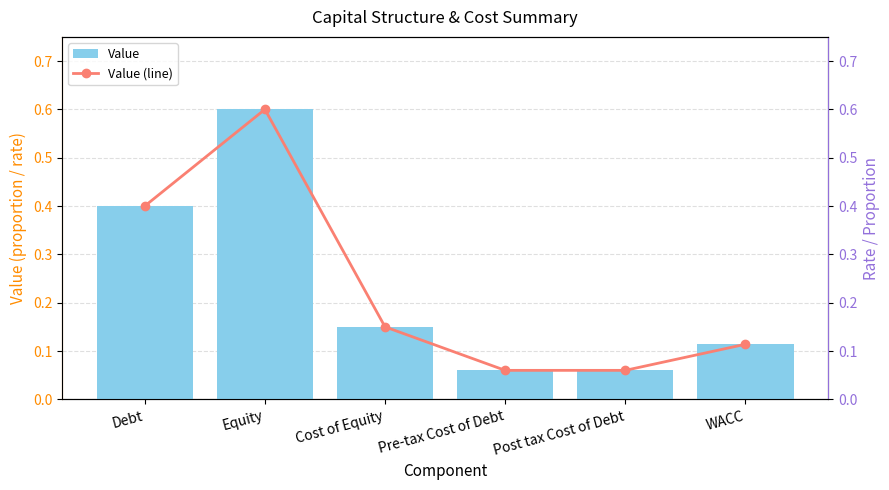

At which category does the chart reach its peak across all series?

Equity